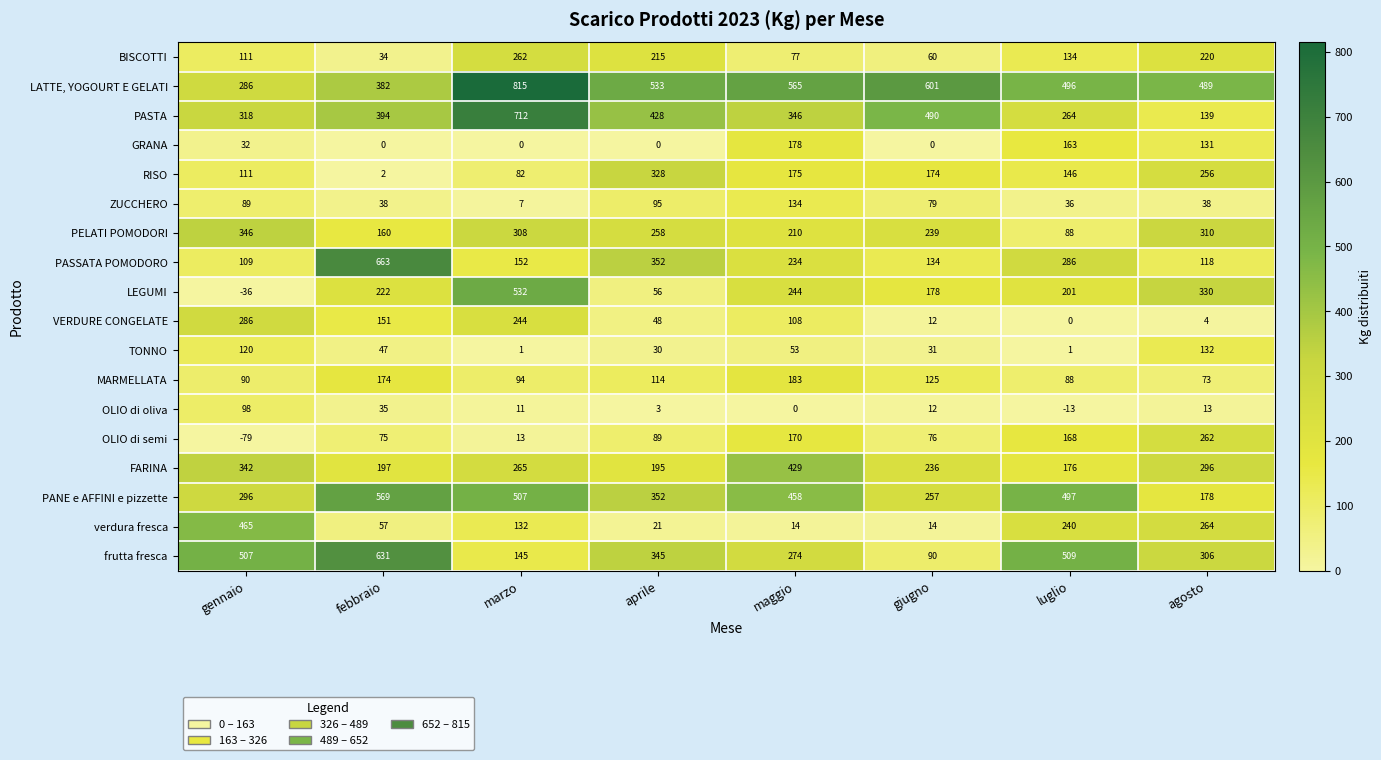

Where is LATTE, YOGOURT E GELATI nearest to the value 550?

maggio